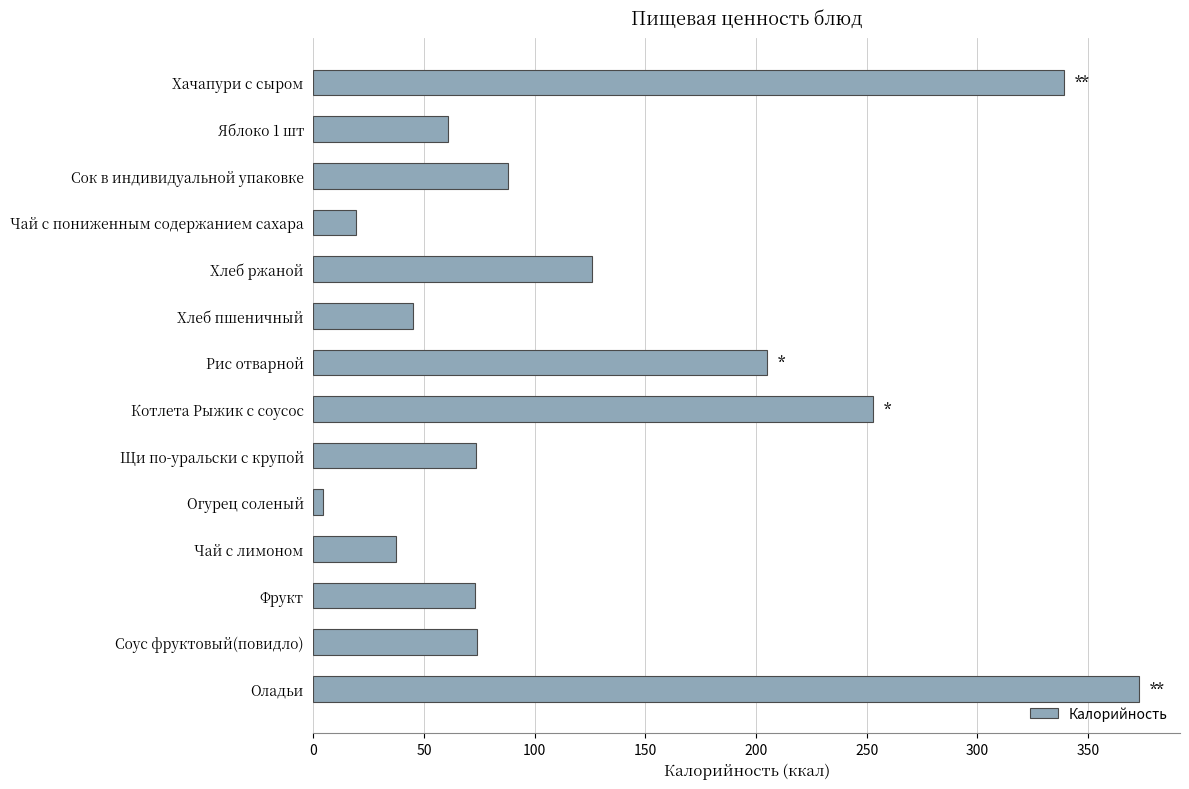

What is the smallest value displayed?

4.2